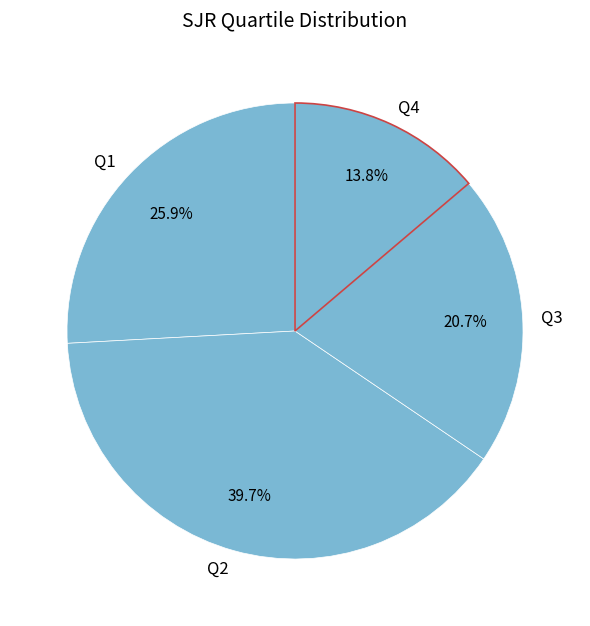

What percentage is the Q3 slice, to the nearest percent?

21%